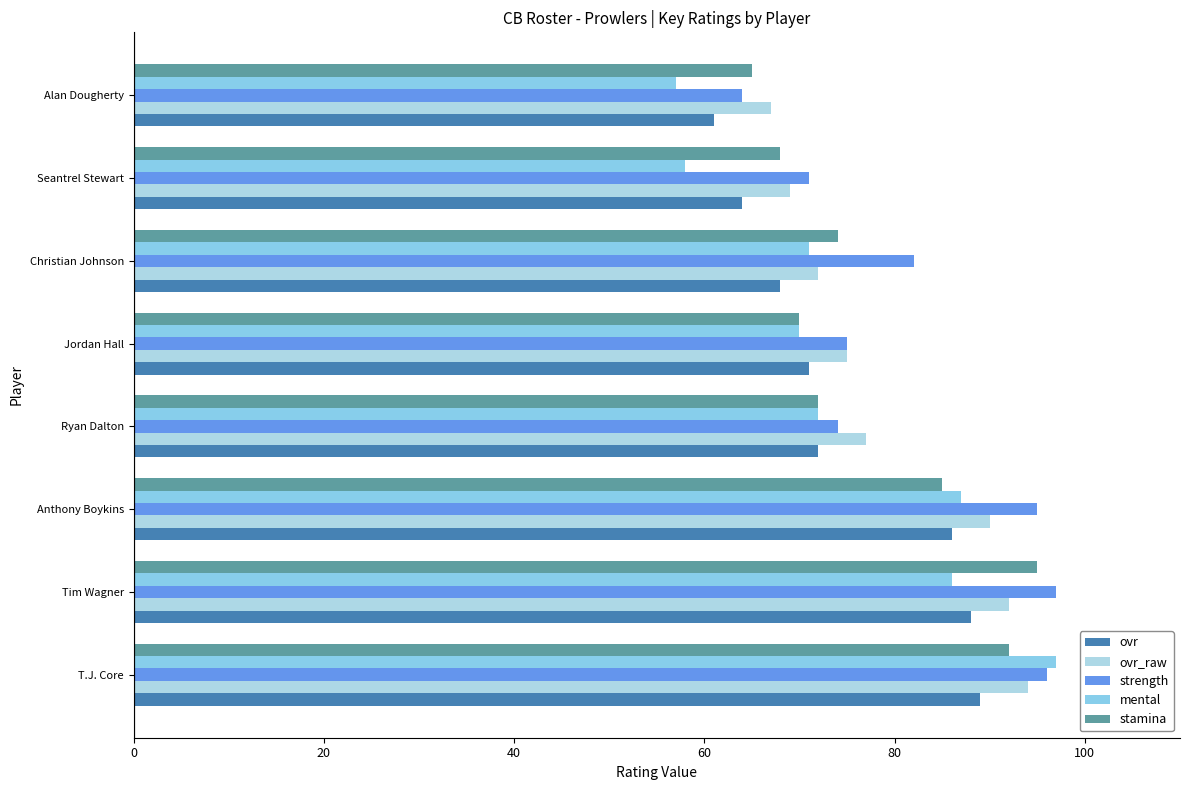

List the series in order of their peak value, lowest first.

ovr, ovr_raw, stamina, strength, mental